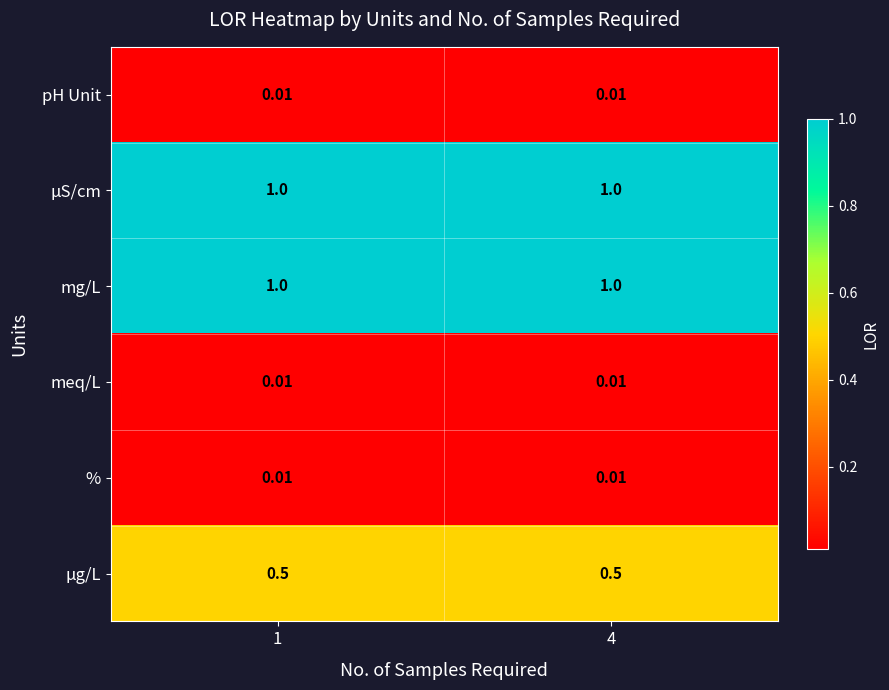

Rank the series by their maximum value, from lowest to highest.

pH Unit, meq/L, %, µg/L, µS/cm, mg/L